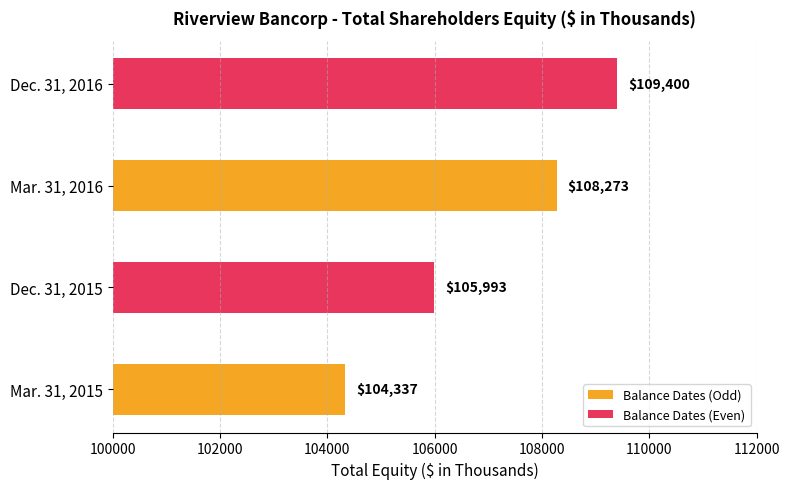

Count the values in the range 105993 to 109400.

3